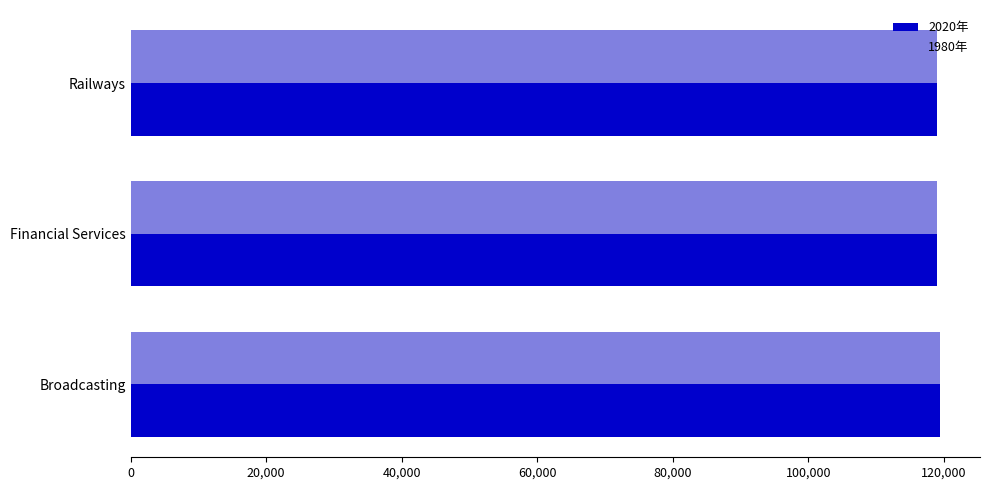

What is the minimum value for 1980年?

118972